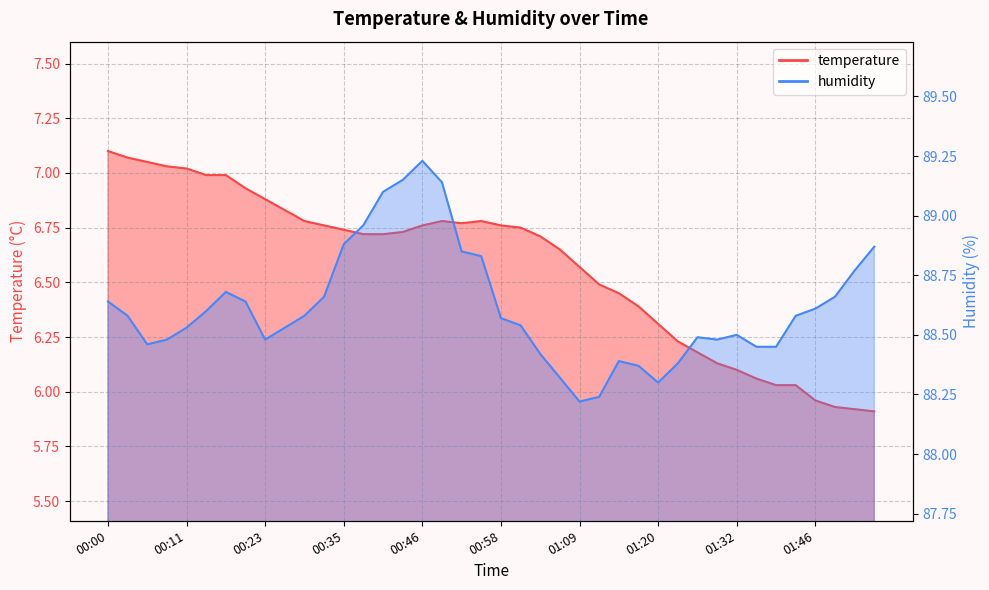

True or false: temperature has a value of 6.5 at 01:12.

True